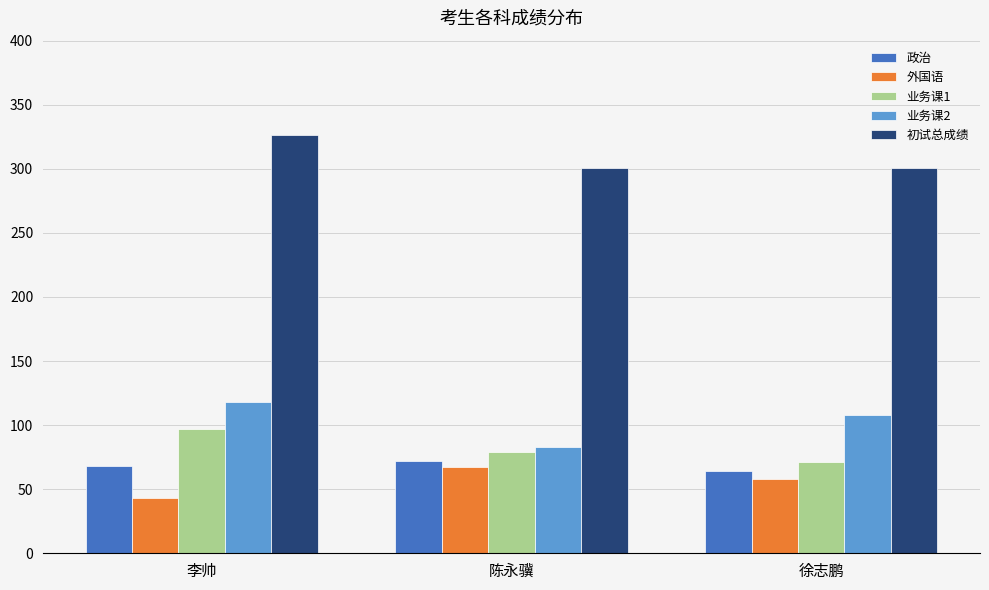

Which category has the lowest value across all series?

李帅